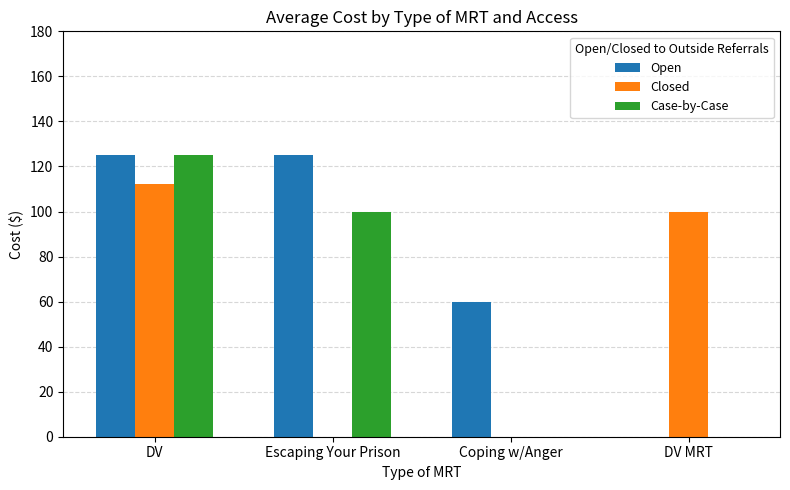

Is it true that Closed equals 158 at DV?

False